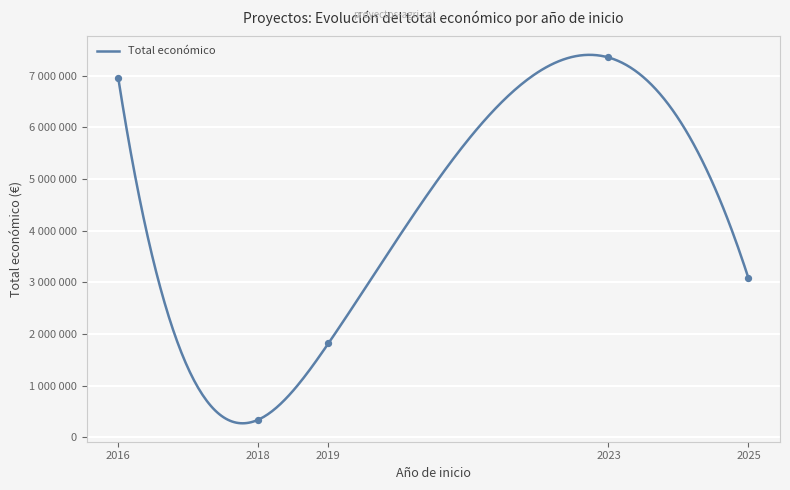

Approximately how many times larger is the value at 2025 compared to 2023?

0.4